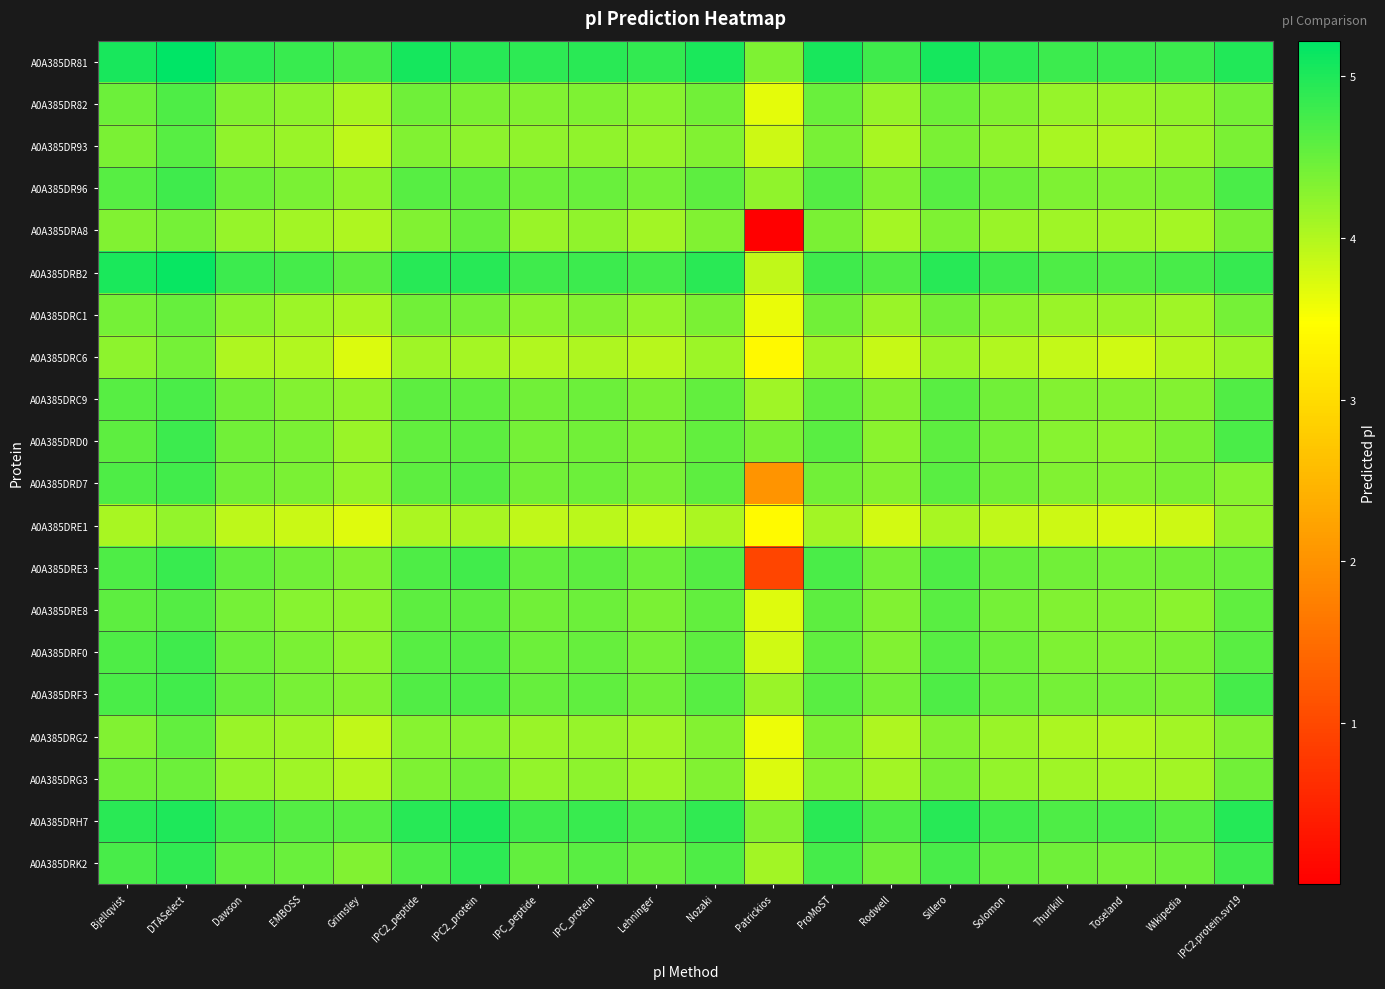

Reading left to right, transcribe all the data shown in this chart.

A0A385DR81: Bjellqvist=5.0	DTASelect=5.2	Dawson=4.9	EMBOSS=4.8	Grimsley=4.7	IPC2_peptide=5.1	IPC2_protein=4.9	IPC_peptide=4.9	IPC_protein=4.9	Lehninger=4.9	Nozaki=5.0	Patrickios=4.4	ProMoST=5.1	Rodwell=4.8	Sillero=5.1	Solomon=4.9	Thurlkill=4.8	Toseland=4.8	Wikipedia=4.8	IPC2.protein.svr19=5.0
A0A385DR82: Bjellqvist=4.5	DTASelect=4.7	Dawson=4.3	EMBOSS=4.3	Grimsley=4.1	IPC2_peptide=4.5	IPC2_protein=4.4	IPC_peptide=4.3	IPC_protein=4.4	Lehninger=4.3	Nozaki=4.4	Patrickios=3.7	ProMoST=4.5	Rodwell=4.2	Sillero=4.5	Solomon=4.3	Thurlkill=4.2	Toseland=4.2	Wikipedia=4.2	IPC2.protein.svr19=4.4
A0A385DR93: Bjellqvist=4.4	DTASelect=4.6	Dawson=4.2	EMBOSS=4.2	Grimsley=3.9	IPC2_peptide=4.3	IPC2_protein=4.3	IPC_peptide=4.2	IPC_protein=4.2	Lehninger=4.2	Nozaki=4.3	Patrickios=3.8	ProMoST=4.4	Rodwell=4.1	Sillero=4.4	Solomon=4.2	Thurlkill=4.1	Toseland=4.0	Wikipedia=4.2	IPC2.protein.svr19=4.4
A0A385DR96: Bjellqvist=4.6	DTASelect=4.8	Dawson=4.5	EMBOSS=4.4	Grimsley=4.2	IPC2_peptide=4.6	IPC2_protein=4.6	IPC_peptide=4.5	IPC_protein=4.5	Lehninger=4.4	Nozaki=4.6	Patrickios=4.2	ProMoST=4.6	Rodwell=4.3	Sillero=4.6	Solomon=4.5	Thurlkill=4.4	Toseland=4.3	Wikipedia=4.4	IPC2.protein.svr19=4.7
A0A385DRA8: Bjellqvist=4.3	DTASelect=4.4	Dawson=4.2	EMBOSS=4.1	Grimsley=4.0	IPC2_peptide=4.3	IPC2_protein=4.5	IPC_peptide=4.2	IPC_protein=4.2	Lehninger=4.1	Nozaki=4.3	Patrickios=0.0	ProMoST=4.4	Rodwell=4.1	Sillero=4.4	Solomon=4.2	Thurlkill=4.1	Toseland=4.1	Wikipedia=4.1	IPC2.protein.svr19=4.4
A0A385DRB2: Bjellqvist=5.0	DTASelect=5.2	Dawson=4.8	EMBOSS=4.7	Grimsley=4.6	IPC2_peptide=4.9	IPC2_protein=5.0	IPC_peptide=4.8	IPC_protein=4.8	Lehninger=4.7	Nozaki=4.9	Patrickios=3.9	ProMoST=4.8	Rodwell=4.7	Sillero=5.0	Solomon=4.8	Thurlkill=4.7	Toseland=4.7	Wikipedia=4.7	IPC2.protein.svr19=4.8
A0A385DRC1: Bjellqvist=4.4	DTASelect=4.5	Dawson=4.3	EMBOSS=4.2	Grimsley=4.1	IPC2_peptide=4.4	IPC2_protein=4.4	IPC_peptide=4.3	IPC_protein=4.3	Lehninger=4.2	Nozaki=4.4	Patrickios=3.6	ProMoST=4.4	Rodwell=4.2	Sillero=4.4	Solomon=4.3	Thurlkill=4.2	Toseland=4.2	Wikipedia=4.1	IPC2.protein.svr19=4.4
A0A385DRC6: Bjellqvist=4.3	DTASelect=4.4	Dawson=4.0	EMBOSS=4.0	Grimsley=3.7	IPC2_peptide=4.1	IPC2_protein=4.1	IPC_peptide=4.0	IPC_protein=4.0	Lehninger=4.0	Nozaki=4.2	Patrickios=3.4	ProMoST=4.1	Rodwell=3.9	Sillero=4.2	Solomon=4.0	Thurlkill=3.9	Toseland=3.8	Wikipedia=4.0	IPC2.protein.svr19=4.2
A0A385DRC9: Bjellqvist=4.6	DTASelect=4.7	Dawson=4.4	EMBOSS=4.3	Grimsley=4.2	IPC2_peptide=4.6	IPC2_protein=4.6	IPC_peptide=4.4	IPC_protein=4.5	Lehninger=4.4	Nozaki=4.5	Patrickios=4.1	ProMoST=4.5	Rodwell=4.3	Sillero=4.6	Solomon=4.4	Thurlkill=4.3	Toseland=4.3	Wikipedia=4.3	IPC2.protein.svr19=4.7
A0A385DRD0: Bjellqvist=4.6	DTASelect=4.8	Dawson=4.4	EMBOSS=4.4	Grimsley=4.2	IPC2_peptide=4.5	IPC2_protein=4.6	IPC_peptide=4.4	IPC_protein=4.4	Lehninger=4.4	Nozaki=4.5	Patrickios=4.4	ProMoST=4.6	Rodwell=4.3	Sillero=4.6	Solomon=4.4	Thurlkill=4.3	Toseland=4.3	Wikipedia=4.4	IPC2.protein.svr19=4.7
A0A385DRD7: Bjellqvist=4.7	DTASelect=4.8	Dawson=4.4	EMBOSS=4.4	Grimsley=4.2	IPC2_peptide=4.6	IPC2_protein=4.6	IPC_peptide=4.4	IPC_protein=4.5	Lehninger=4.4	Nozaki=4.6	Patrickios=2.0	ProMoST=4.4	Rodwell=4.3	Sillero=4.6	Solomon=4.4	Thurlkill=4.3	Toseland=4.3	Wikipedia=4.4	IPC2.protein.svr19=4.3
A0A385DRE1: Bjellqvist=4.1	DTASelect=4.2	Dawson=3.9	EMBOSS=3.8	Grimsley=3.7	IPC2_peptide=4.0	IPC2_protein=4.1	IPC_peptide=3.9	IPC_protein=3.9	Lehninger=3.9	Nozaki=4.0	Patrickios=3.4	ProMoST=4.1	Rodwell=3.8	Sillero=4.1	Solomon=3.9	Thurlkill=3.8	Toseland=3.8	Wikipedia=3.8	IPC2.protein.svr19=4.2
A0A385DRE3: Bjellqvist=4.7	DTASelect=4.8	Dawson=4.5	EMBOSS=4.4	Grimsley=4.3	IPC2_peptide=4.7	IPC2_protein=4.8	IPC_peptide=4.5	IPC_protein=4.6	Lehninger=4.5	Nozaki=4.6	Patrickios=0.9	ProMoST=4.7	Rodwell=4.4	Sillero=4.7	Solomon=4.5	Thurlkill=4.4	Toseland=4.4	Wikipedia=4.4	IPC2.protein.svr19=4.5
A0A385DRE8: Bjellqvist=4.6	DTASelect=4.6	Dawson=4.4	EMBOSS=4.3	Grimsley=4.3	IPC2_peptide=4.6	IPC2_protein=4.6	IPC_peptide=4.4	IPC_protein=4.5	Lehninger=4.4	Nozaki=4.5	Patrickios=3.7	ProMoST=4.6	Rodwell=4.3	Sillero=4.6	Solomon=4.4	Thurlkill=4.3	Toseland=4.3	Wikipedia=4.3	IPC2.protein.svr19=4.6
A0A385DRF0: Bjellqvist=4.7	DTASelect=4.8	Dawson=4.5	EMBOSS=4.4	Grimsley=4.3	IPC2_peptide=4.6	IPC2_protein=4.6	IPC_peptide=4.5	IPC_protein=4.5	Lehninger=4.4	Nozaki=4.6	Patrickios=3.8	ProMoST=4.6	Rodwell=4.3	Sillero=4.6	Solomon=4.5	Thurlkill=4.4	Toseland=4.3	Wikipedia=4.4	IPC2.protein.svr19=4.6
A0A385DRF3: Bjellqvist=4.7	DTASelect=4.8	Dawson=4.5	EMBOSS=4.4	Grimsley=4.3	IPC2_peptide=4.7	IPC2_protein=4.7	IPC_peptide=4.5	IPC_protein=4.6	Lehninger=4.5	Nozaki=4.6	Patrickios=4.2	ProMoST=4.6	Rodwell=4.4	Sillero=4.7	Solomon=4.5	Thurlkill=4.4	Toseland=4.4	Wikipedia=4.4	IPC2.protein.svr19=4.7
A0A385DRG2: Bjellqvist=4.3	DTASelect=4.5	Dawson=4.2	EMBOSS=4.1	Grimsley=3.9	IPC2_peptide=4.3	IPC2_protein=4.3	IPC_peptide=4.2	IPC_protein=4.2	Lehninger=4.1	Nozaki=4.3	Patrickios=3.6	ProMoST=4.4	Rodwell=4.0	Sillero=4.3	Solomon=4.2	Thurlkill=4.0	Toseland=4.0	Wikipedia=4.1	IPC2.protein.svr19=4.3
A0A385DRG3: Bjellqvist=4.5	DTASelect=4.5	Dawson=4.2	EMBOSS=4.1	Grimsley=4.0	IPC2_peptide=4.4	IPC2_protein=4.4	IPC_peptide=4.2	IPC_protein=4.3	Lehninger=4.2	Nozaki=4.3	Patrickios=3.7	ProMoST=4.3	Rodwell=4.1	Sillero=4.4	Solomon=4.2	Thurlkill=4.1	Toseland=4.1	Wikipedia=4.1	IPC2.protein.svr19=4.4
A0A385DRH7: Bjellqvist=4.9	DTASelect=5.0	Dawson=4.8	EMBOSS=4.6	Grimsley=4.6	IPC2_peptide=4.9	IPC2_protein=5.0	IPC_peptide=4.8	IPC_protein=4.8	Lehninger=4.7	Nozaki=4.9	Patrickios=4.3	ProMoST=4.9	Rodwell=4.7	Sillero=4.9	Solomon=4.8	Thurlkill=4.7	Toseland=4.7	Wikipedia=4.6	IPC2.protein.svr19=5.0
A0A385DRK2: Bjellqvist=4.7	DTASelect=4.9	Dawson=4.6	EMBOSS=4.5	Grimsley=4.3	IPC2_peptide=4.7	IPC2_protein=4.9	IPC_peptide=4.5	IPC_protein=4.6	Lehninger=4.5	Nozaki=4.7	Patrickios=4.1	ProMoST=4.7	Rodwell=4.4	Sillero=4.7	Solomon=4.5	Thurlkill=4.5	Toseland=4.4	Wikipedia=4.5	IPC2.protein.svr19=4.8